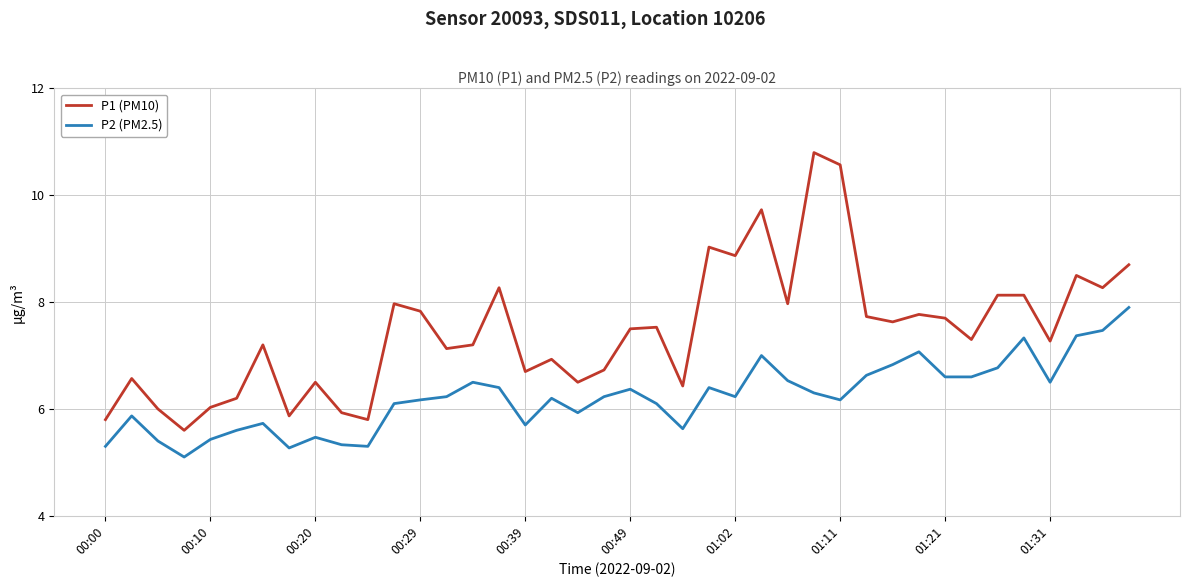

What is the difference between the maximum and minimum values in the P1 (PM10) series?

5.2